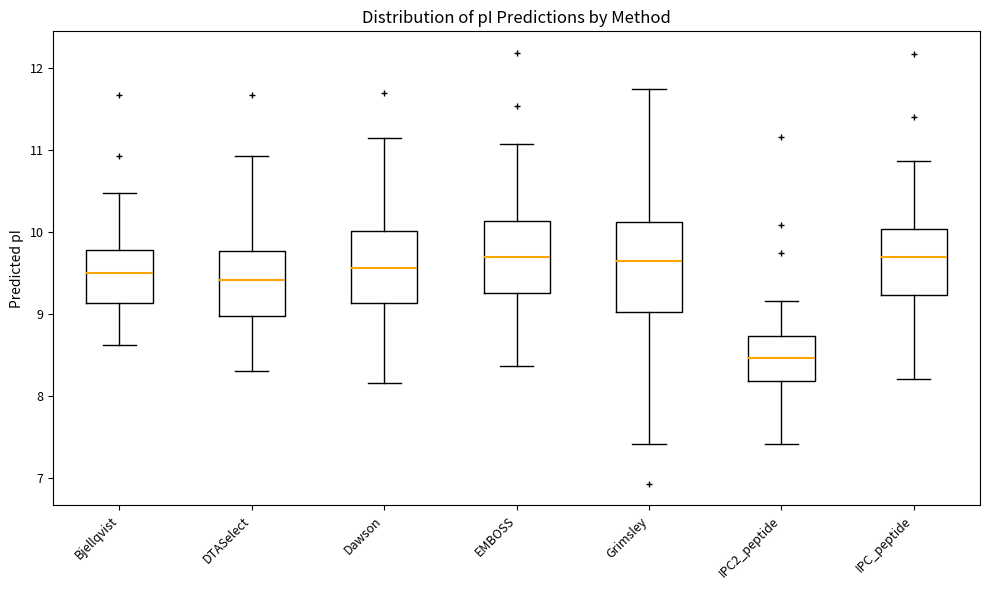

Reading left to right, read every box against the y-axis: the position of its median line, the range the box covers, and the ends of its whiskers. The values are not printed on the chart, so give them approximately, as read against the axis.

Bjellqvist: median 9.5, box 9.1 to 9.8, whiskers 8.6 to 10.5
DTASelect: median 9.4, box 9.0 to 9.8, whiskers 8.3 to 10.9
Dawson: median 9.6, box 9.1 to 10.0, whiskers 8.2 to 11.1
EMBOSS: median 9.7, box 9.3 to 10.1, whiskers 8.4 to 11.1
Grimsley: median 9.6, box 9.0 to 10.1, whiskers 7.4 to 11.7
IPC2_peptide: median 8.5, box 8.2 to 8.7, whiskers 7.4 to 9.2
IPC_peptide: median 9.7, box 9.2 to 10.0, whiskers 8.2 to 10.9